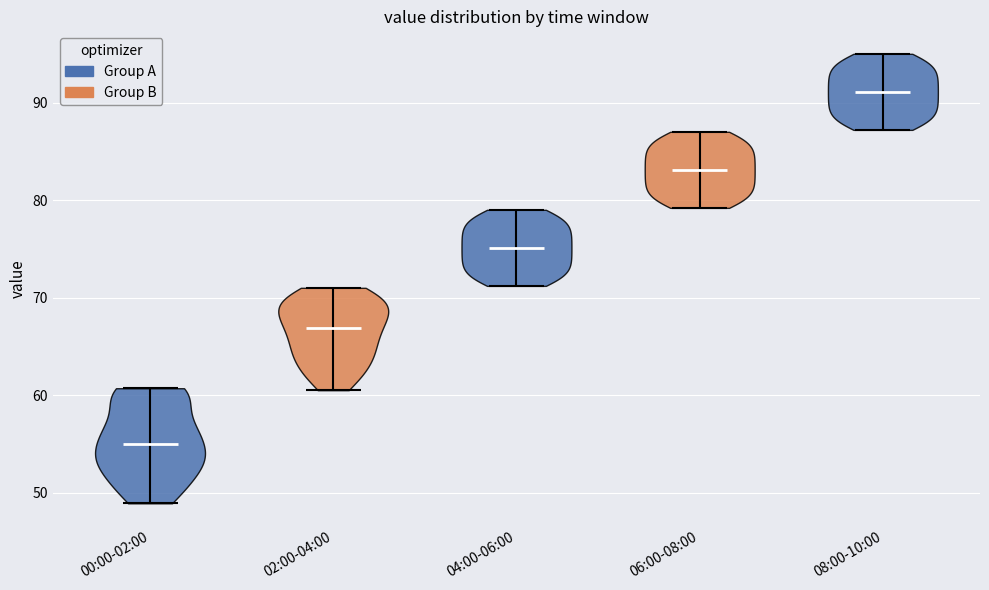

Where does the median line of the violin for 04:00-06:00 sit on the y-axis? The values are not printed on the chart, so give them approximately, as read against the axis.

75